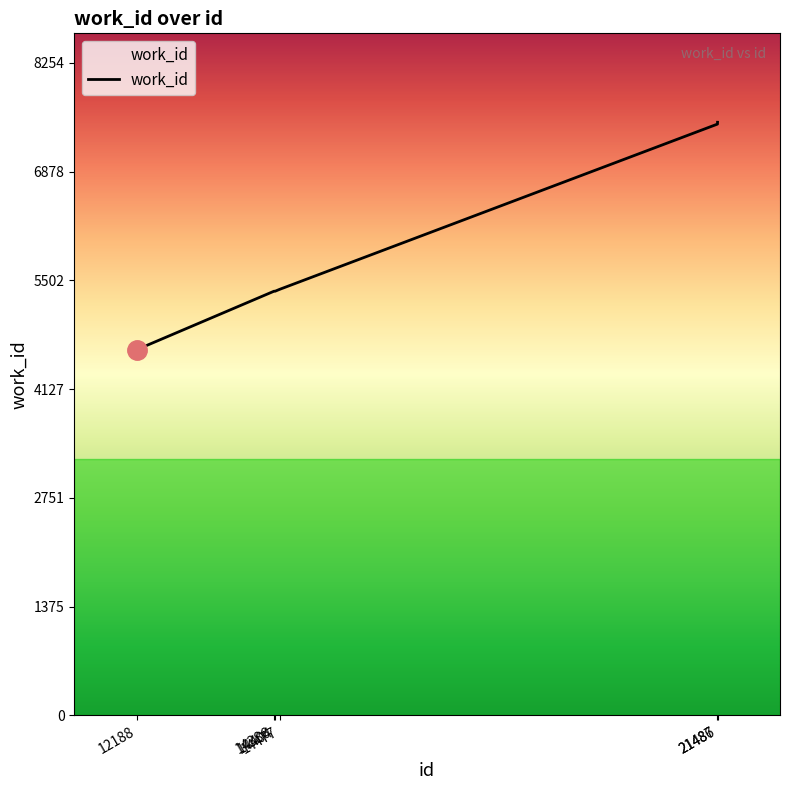

True or false: there are more than 2 points higher than both neighbors.

False